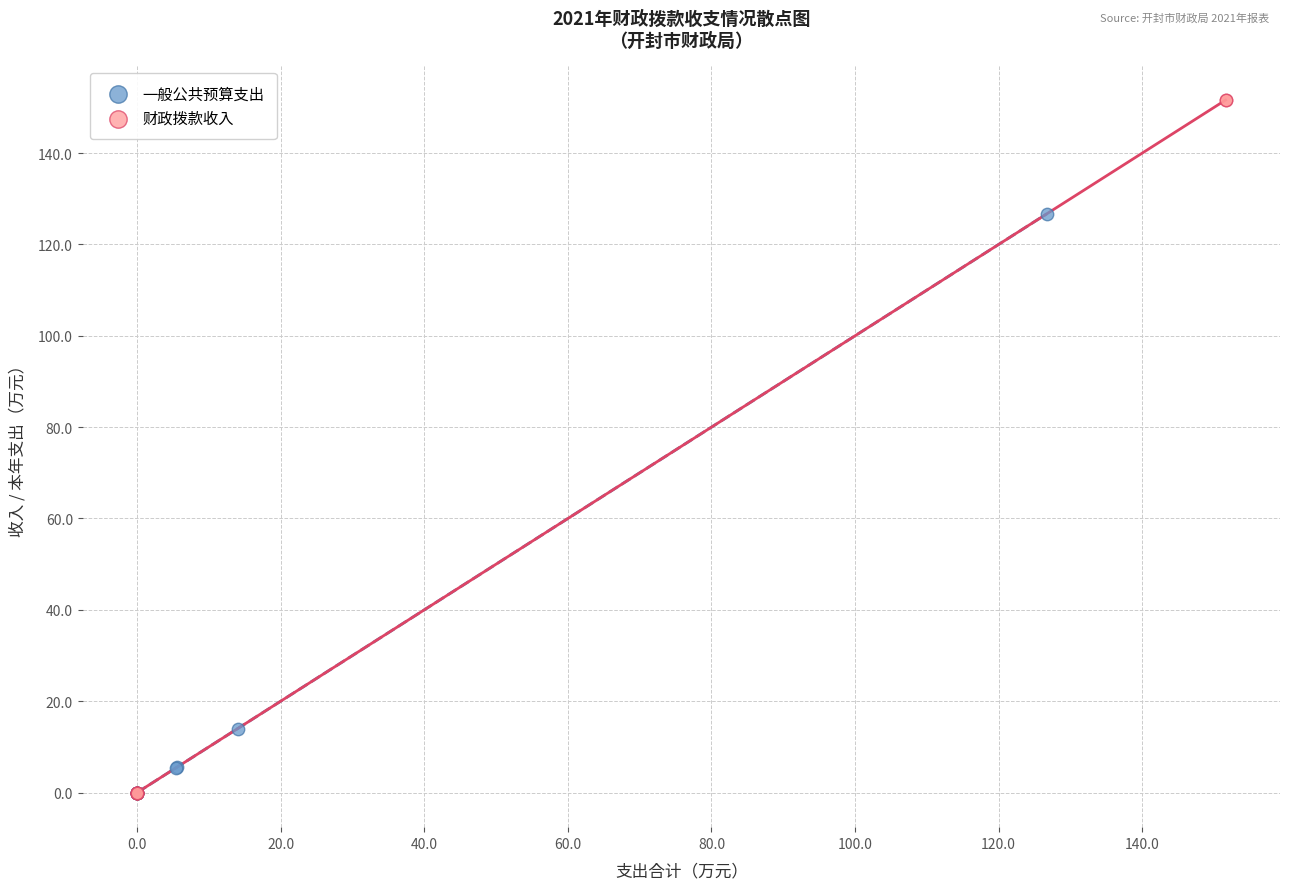

Which series has the widest spread of Y values?

财政拨款收入